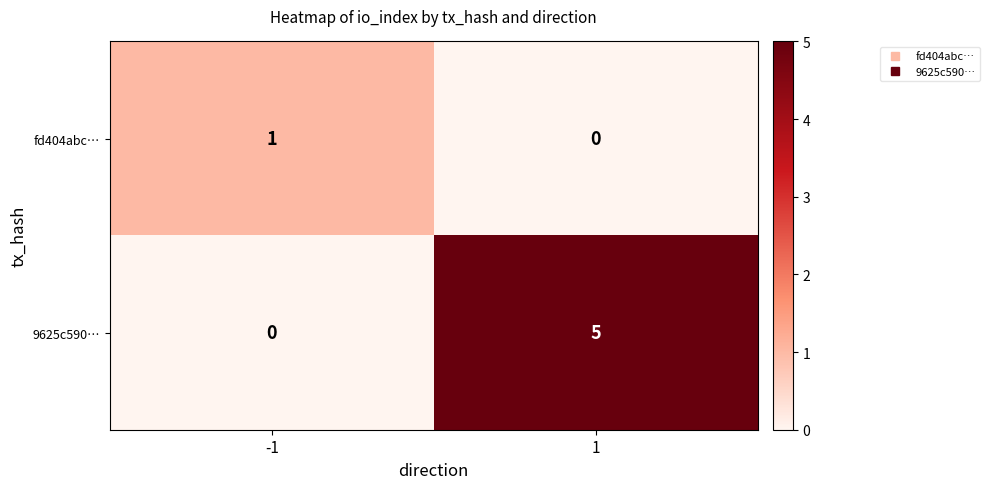

Which series has the largest total across all categories?

9625c590…